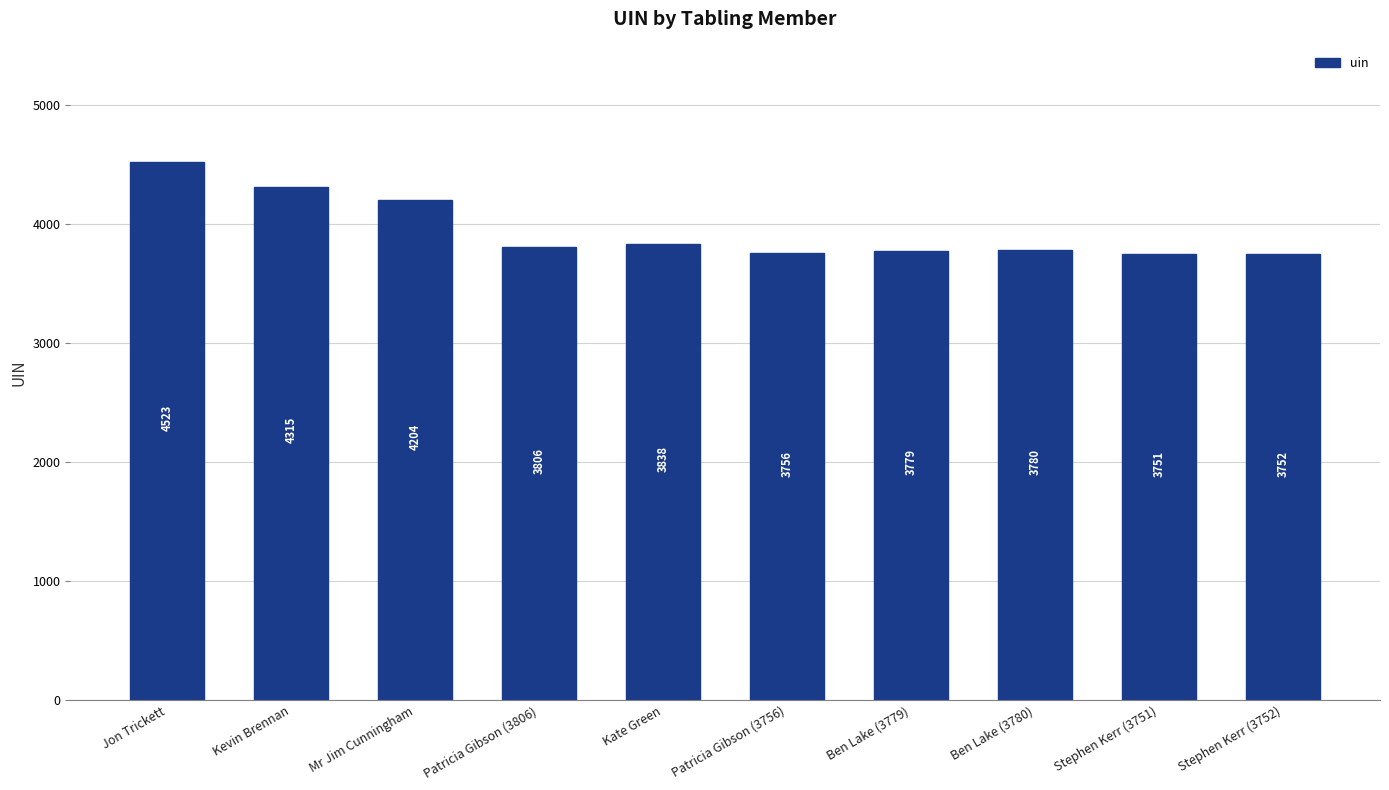

How many categories are shown in the chart?

10